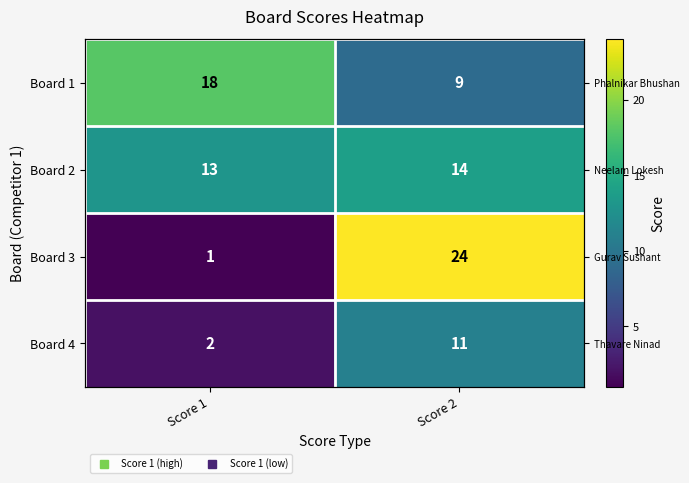

What is the sum of all Board 2 values?

27